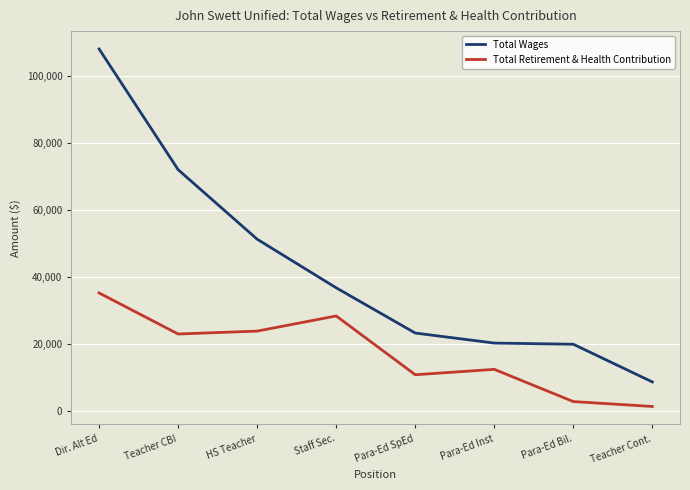

At Para-Ed Bil., list the series in order from smallest to largest.

Total Retirement & Health Contribution, Total Wages